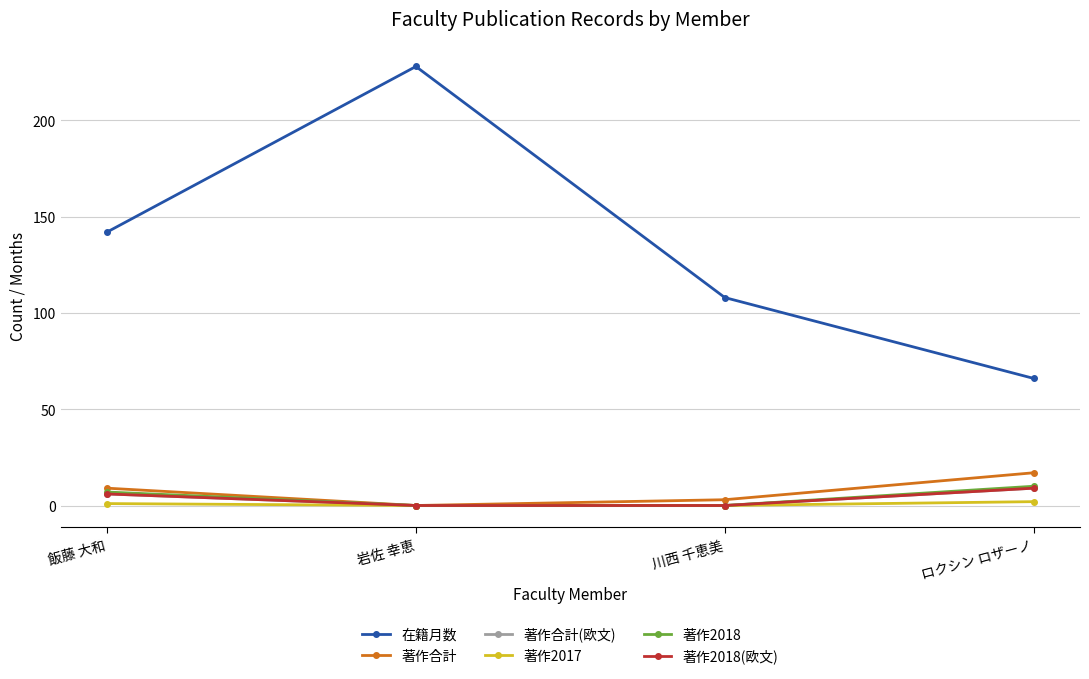

What is the label of the 2nd point from the left?

岩佐 幸恵